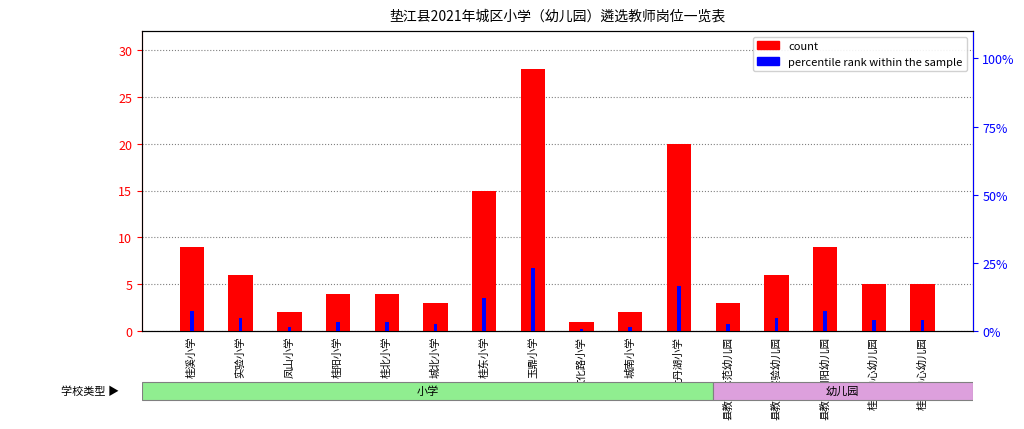

What is the difference between the second highest and minimum values in the percentile rank within the sample series?

15.6